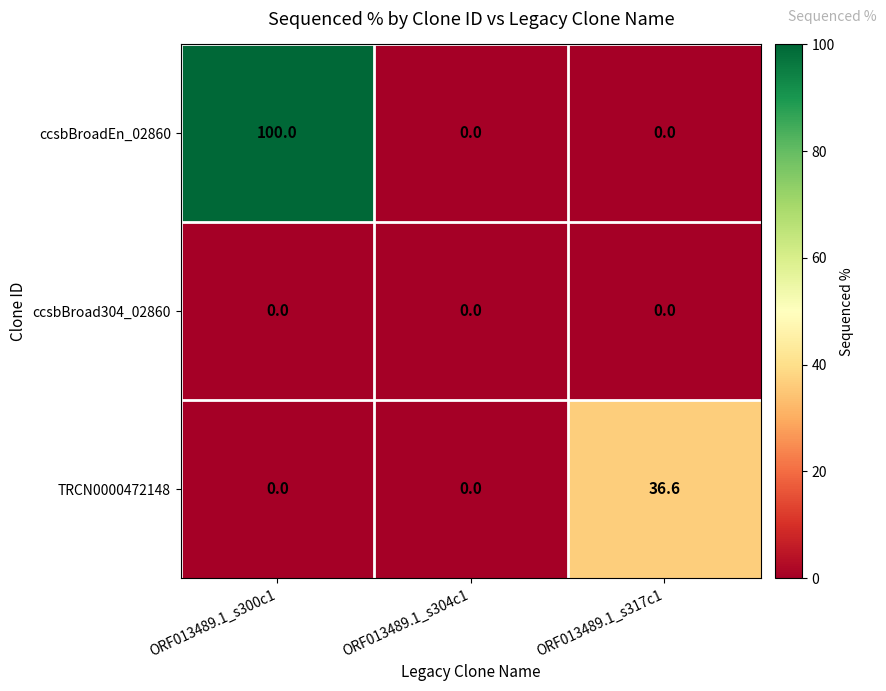

How many values in ccsbBroadEn_02860 are above zero?

1